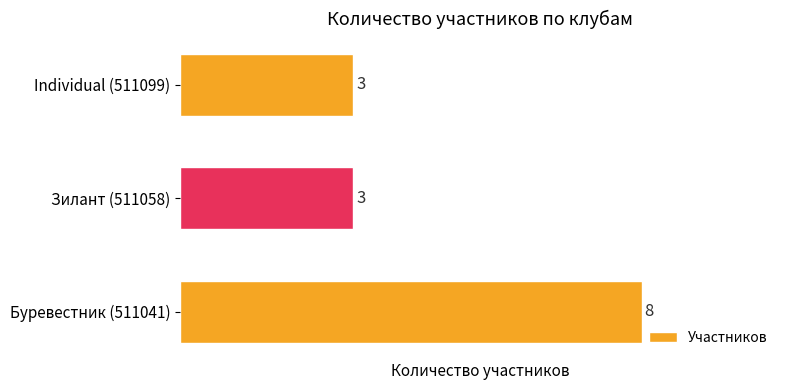

Count the values in the range 3 to 8.

3